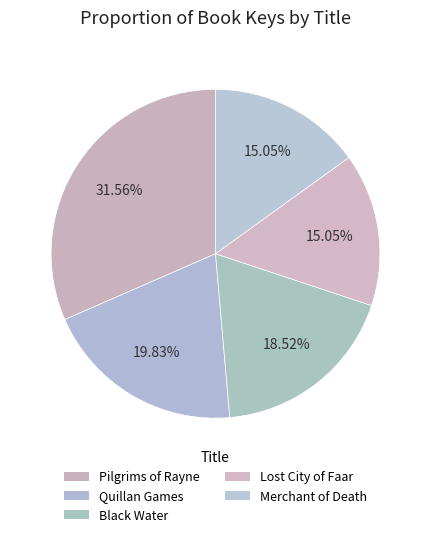

Is Black Water the majority of the pie?

No